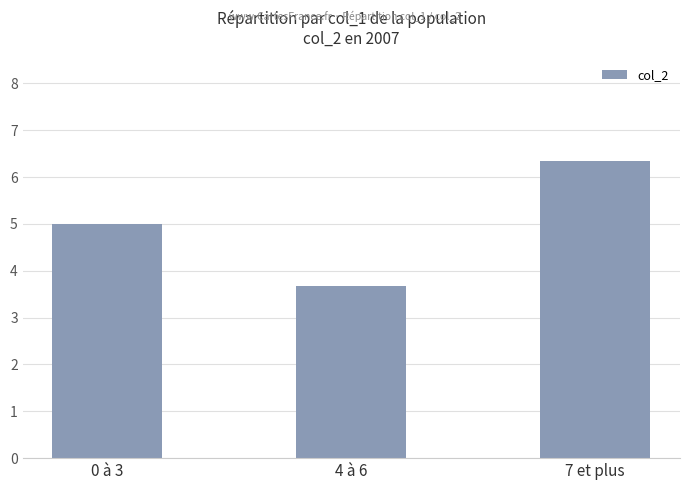

List the labels in order of value, smallest first.

4 à 6, 0 à 3, 7 et plus